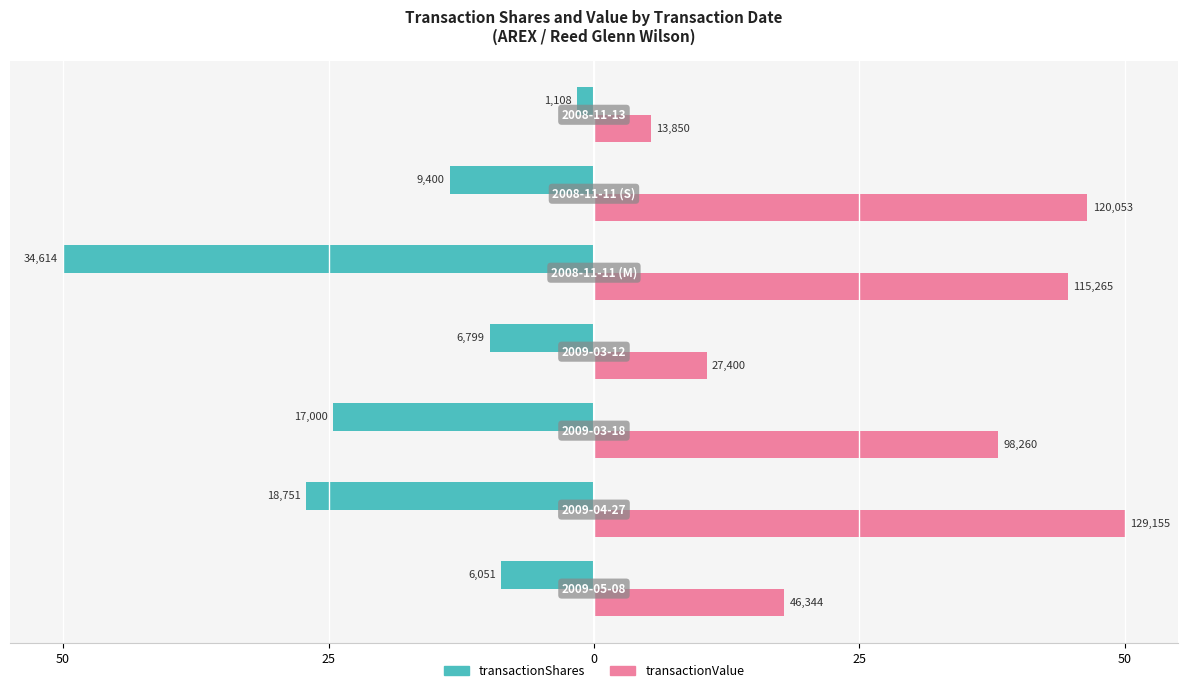

How many values in the transactionValue series exceed 38?

4